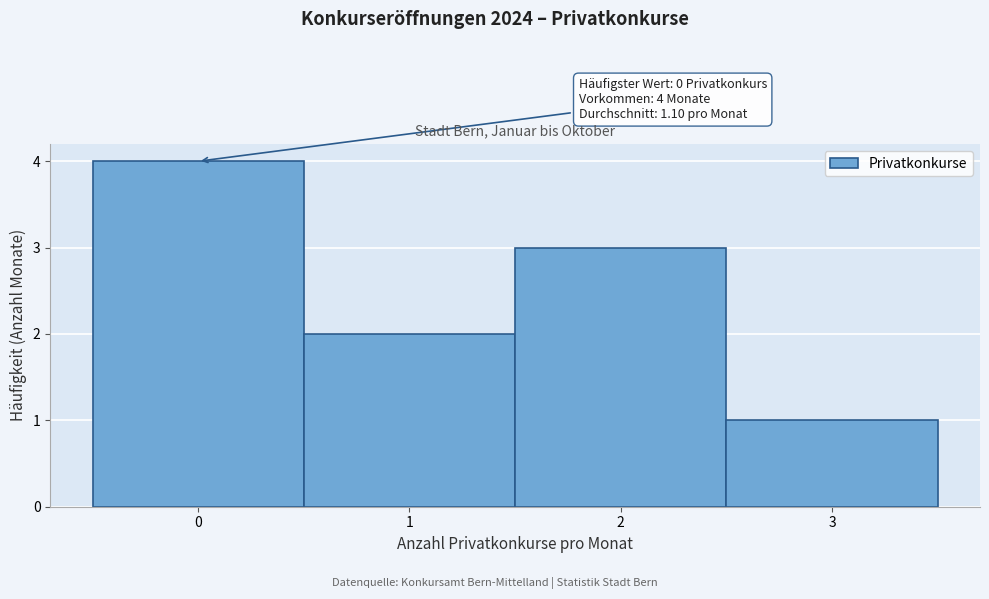

Over which range of the x-axis is the bar tallest?

-0.5 to 0.5